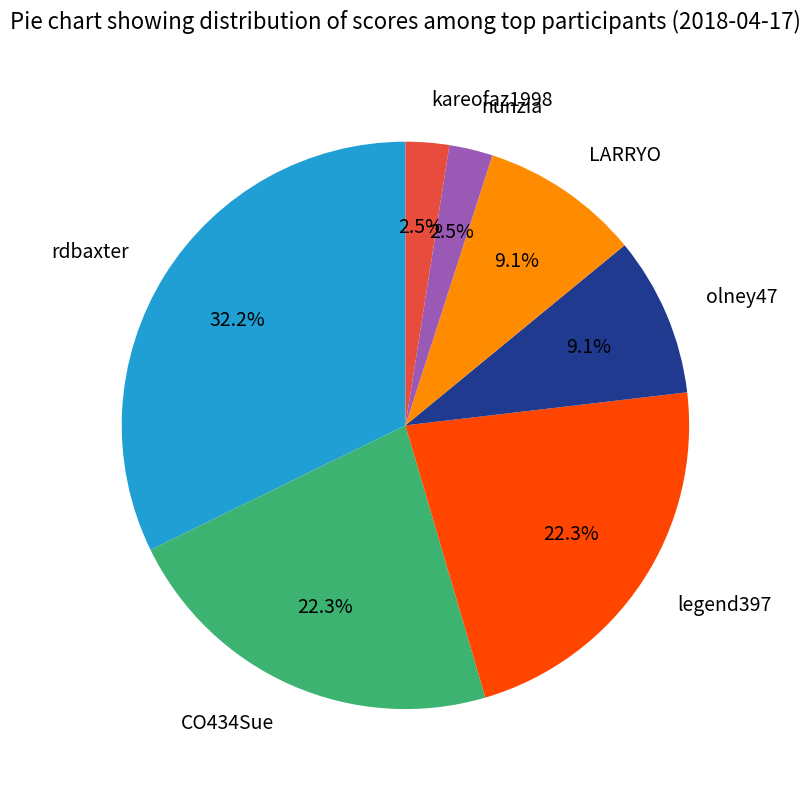

True or false: CO434Sue accounts for 22% of the total.

True